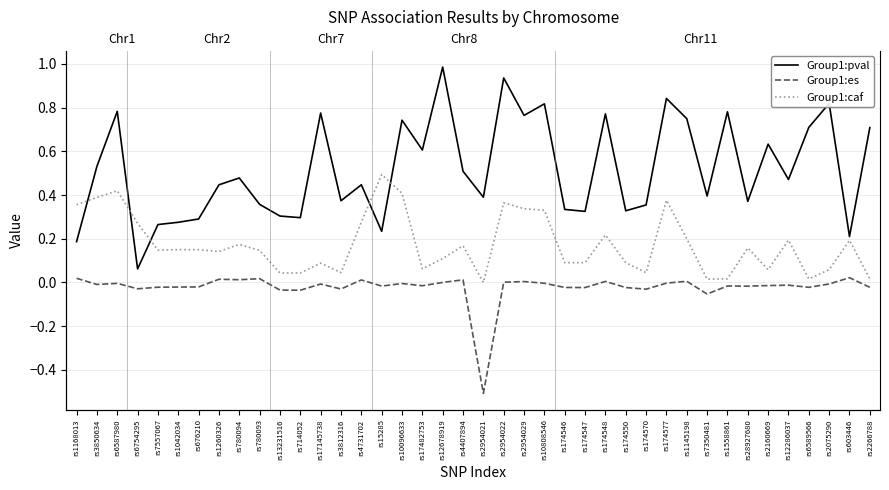

What are all the series names shown in the legend?

Group1:pval, Group1:es, Group1:caf